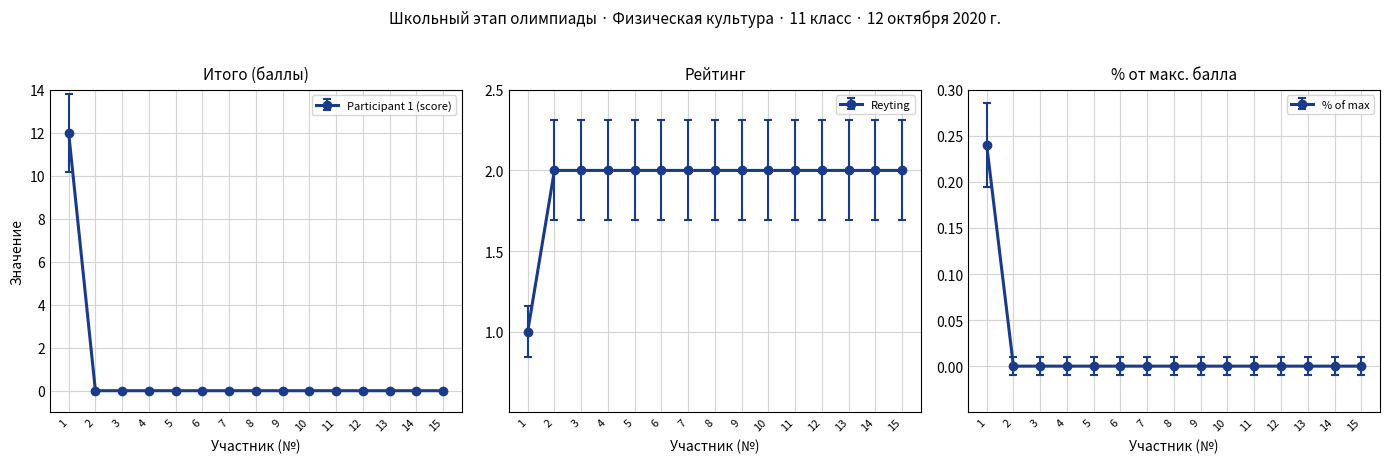

True or false: % of max has more than 1 interior local peaks.

False